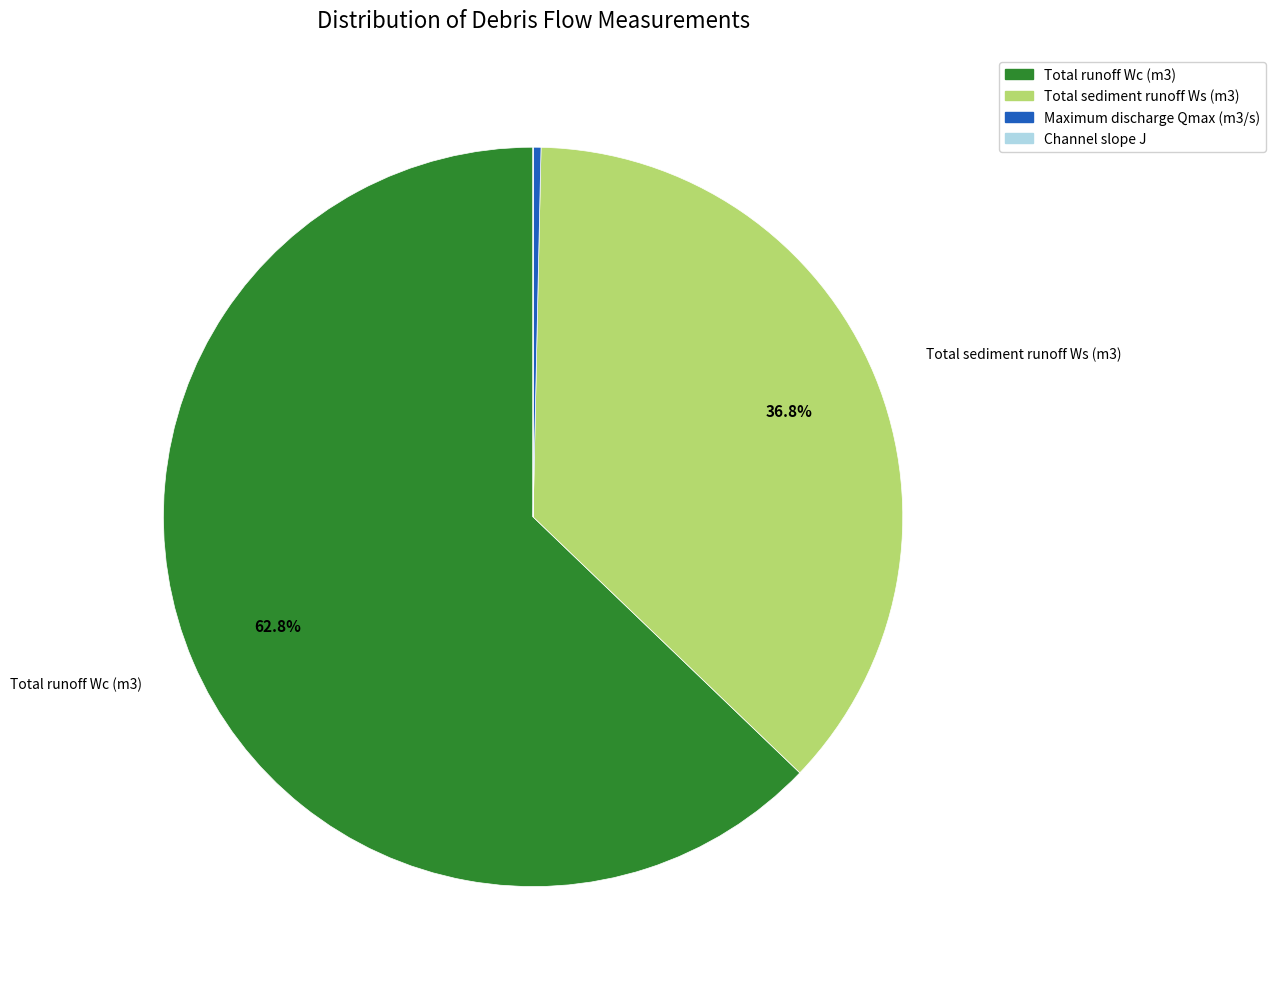

Which slice is the largest?

Total runoff Wc (m3)